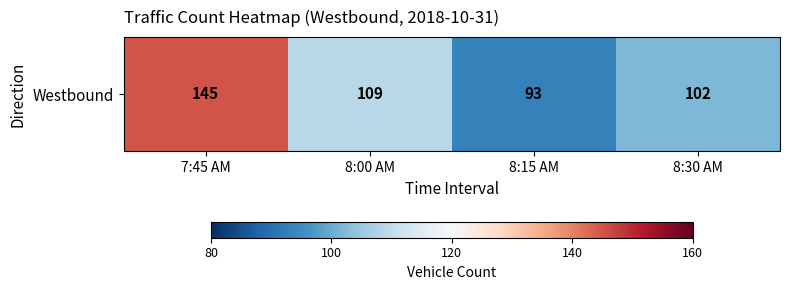

What value does the data have at 8:15 AM, to the nearest 5?

95